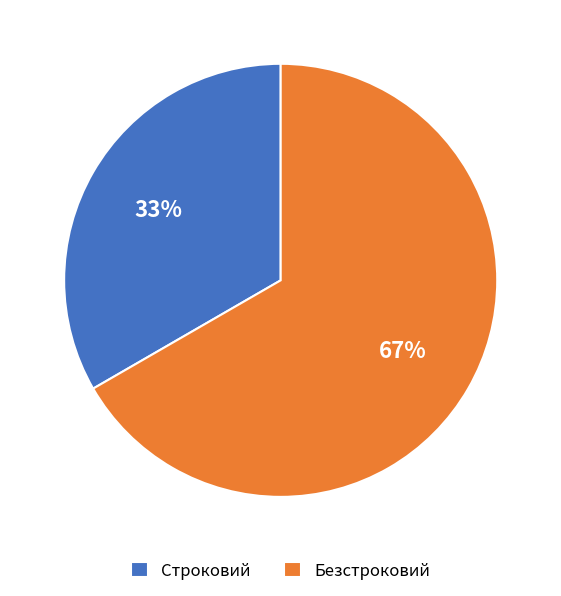

Which category accounts for the majority?

Безстроковий